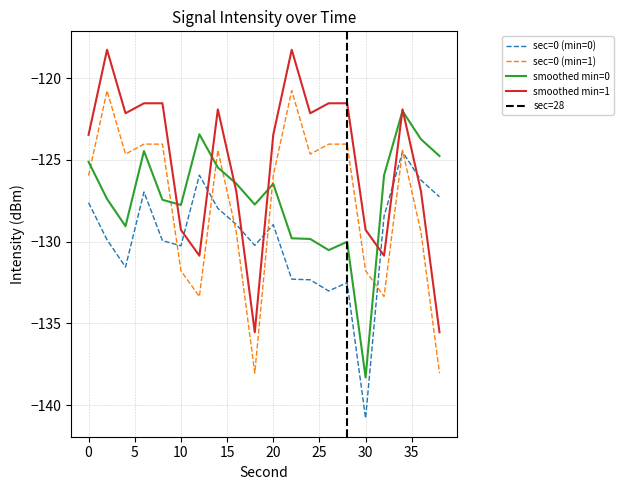

In minute=1, how many points are lower than both neighbors (excluding endpoints)?

5